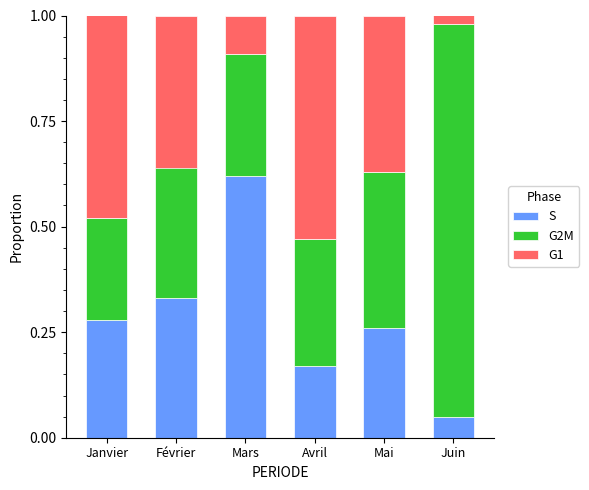

Which category has the lowest value in the S series?

Juin